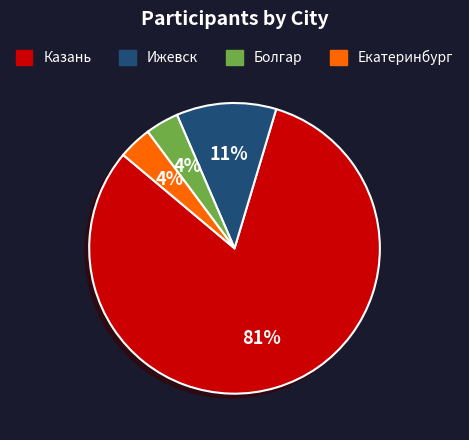

To the nearest percent, what is the difference between the Ижевск and Екатеринбург slice percentages?

7%